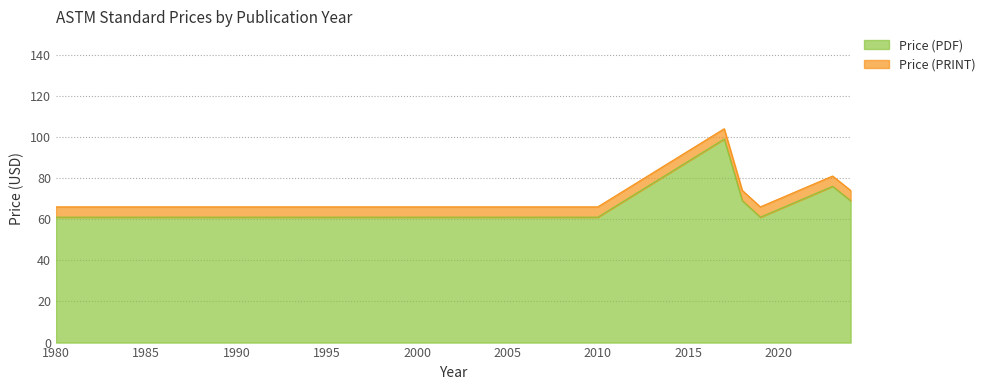

What is the maximum value for Price (PDF)?

99